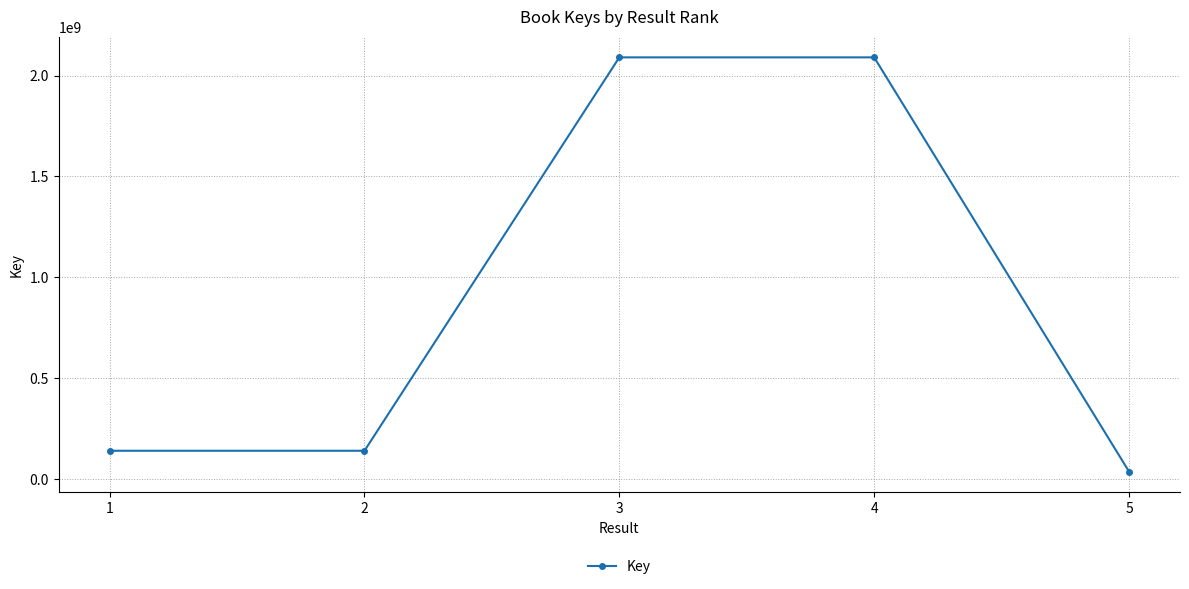

What is the value of the 2nd point from the left?

140164168